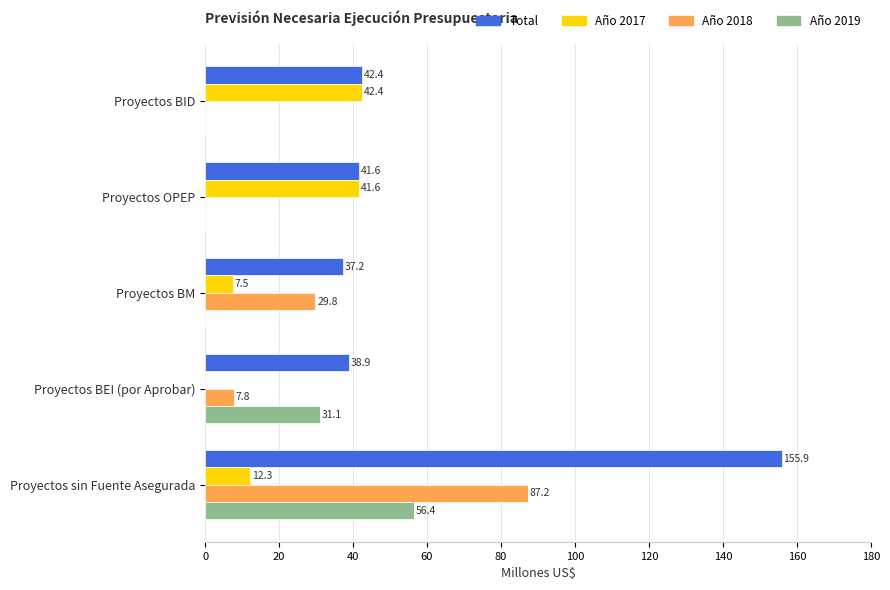

Which series has the largest total across all categories?

Total